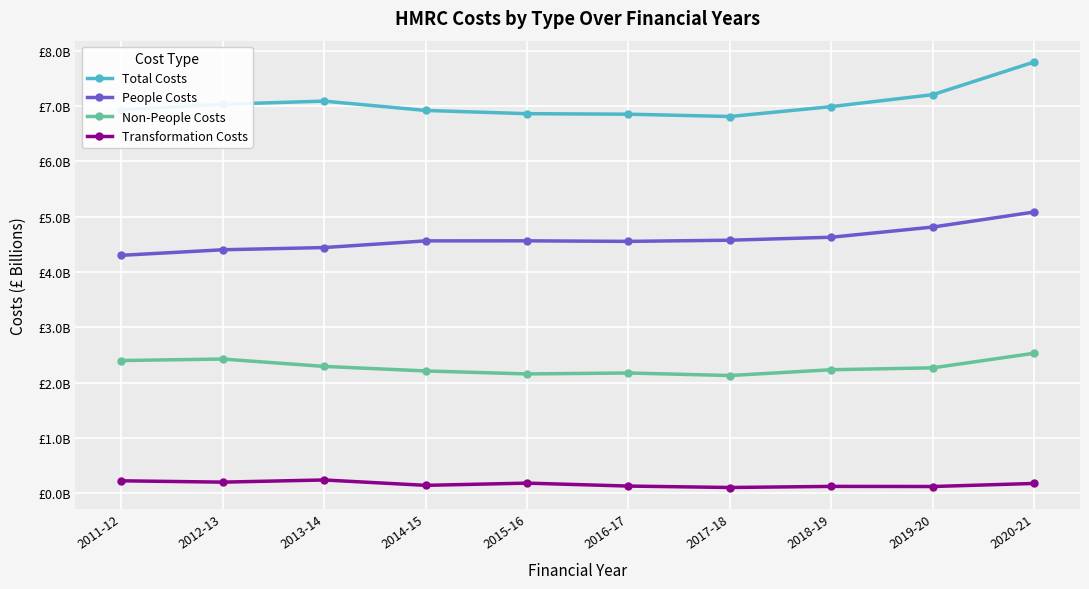

What is the label of the 3rd point from the left?

2013-14